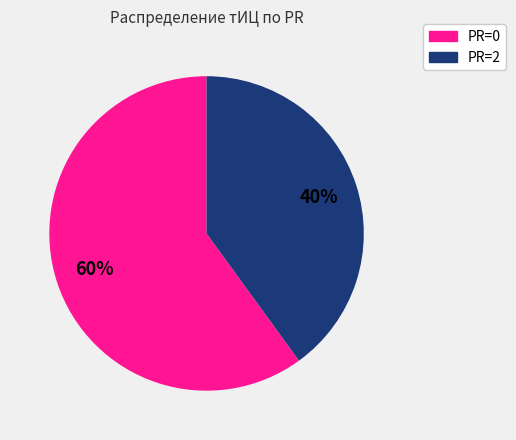

Is there any slice that represents more than half of the pie?

Yes